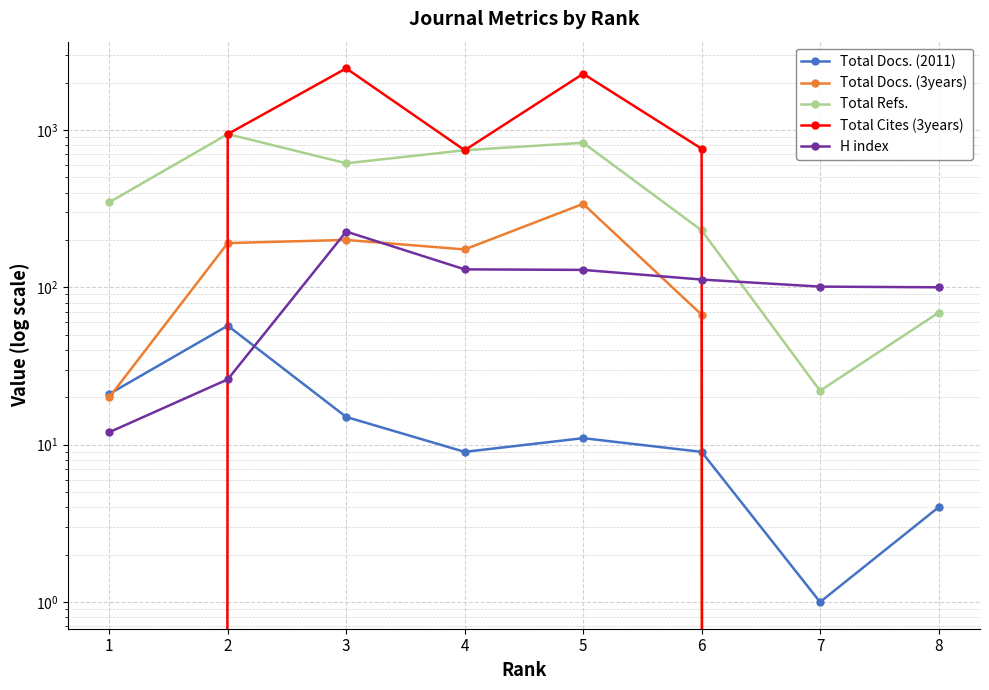

What is the difference between the Total Refs. values at 2 and 1?

594